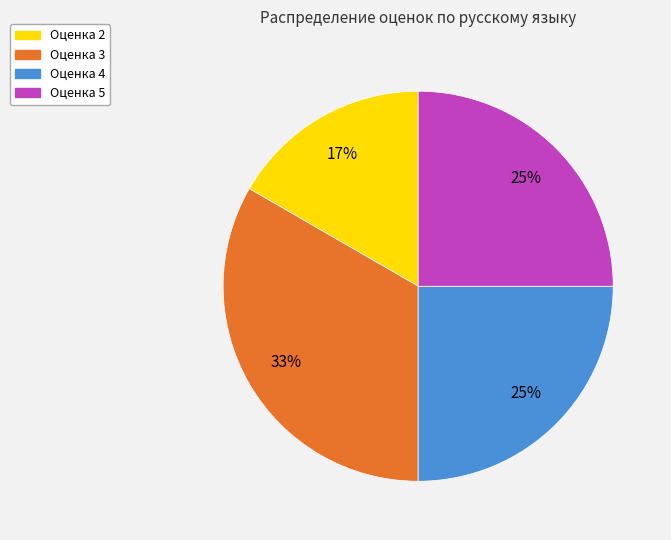

How many slices are in this pie chart?

4